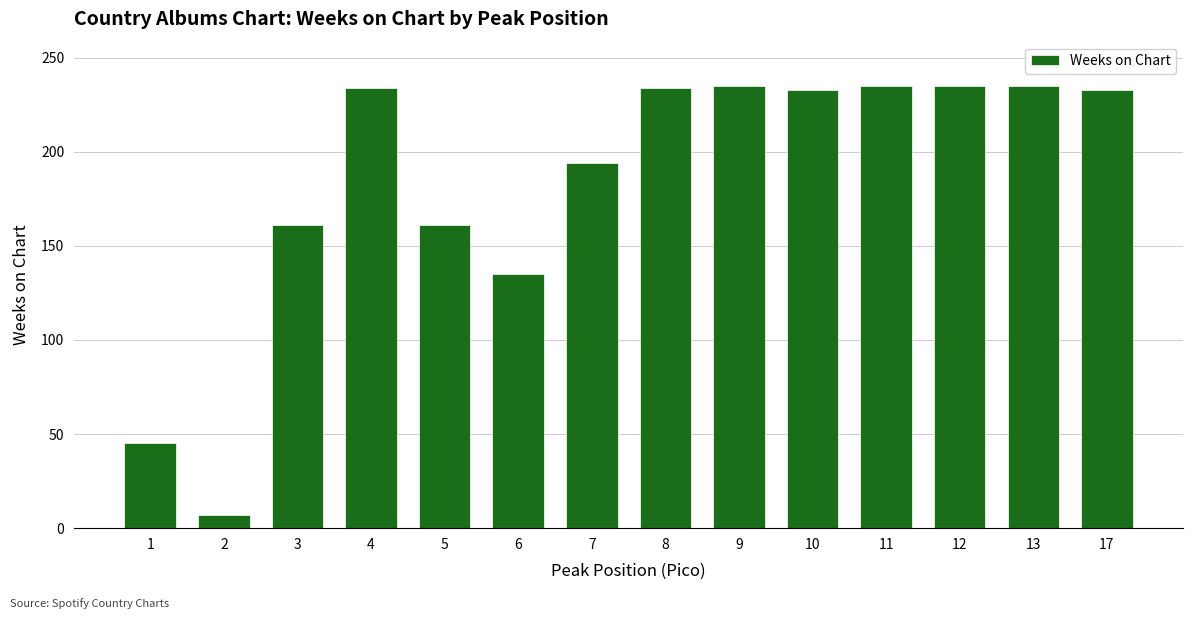

Is it true that the value at 8 is 234?

True